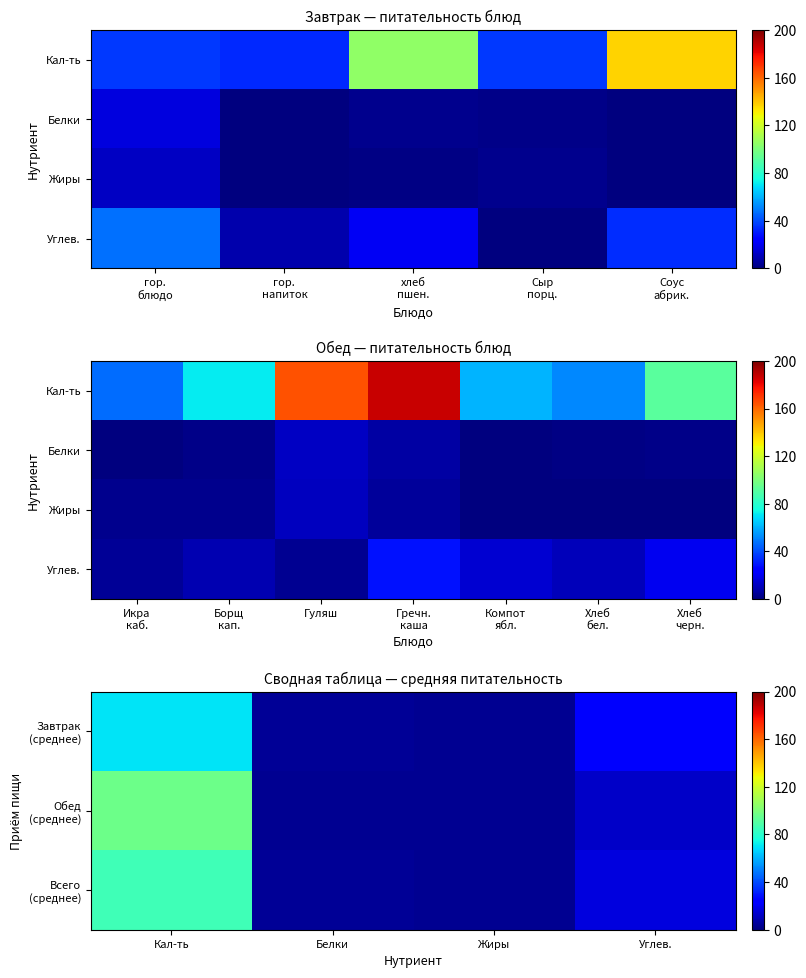

What is the total value across all series at 0?

188.0